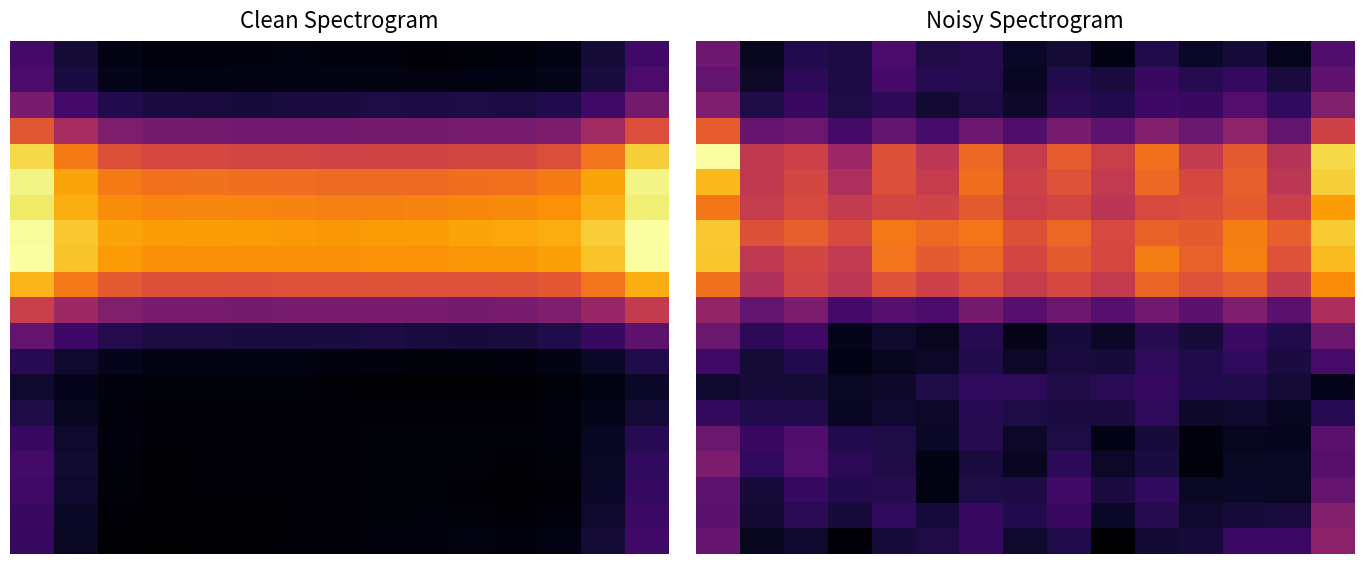

At how many categories does at least one series exceed 0?

15